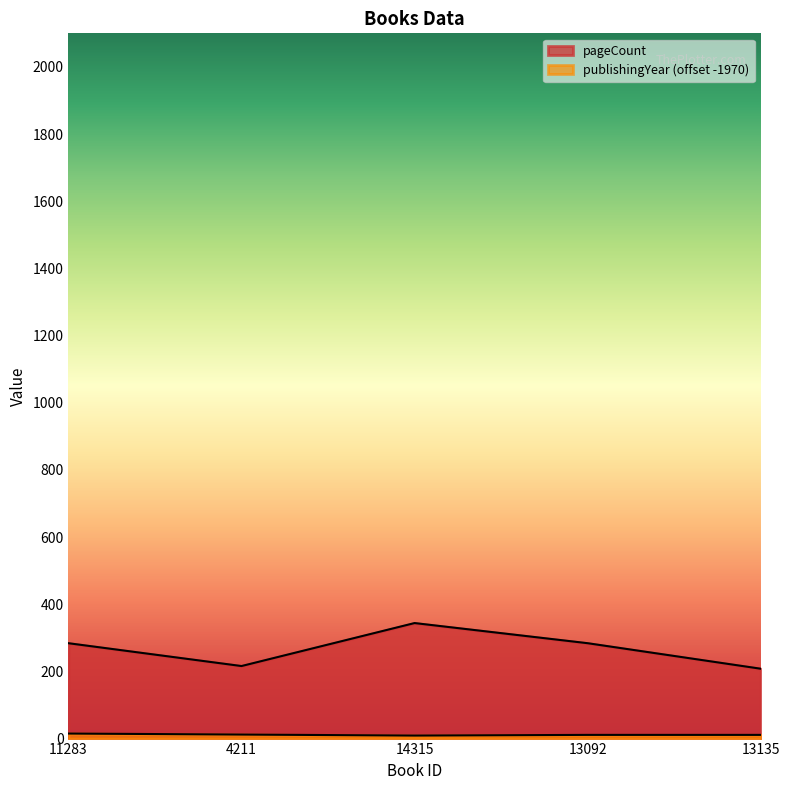

Which series has the largest range (max minus min)?

pageCount